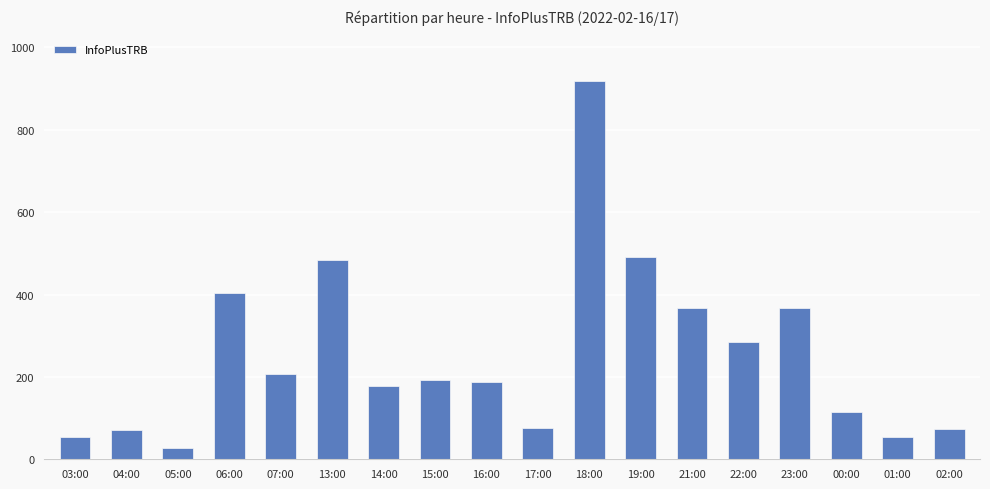

How many distinct data groups are displayed?

1